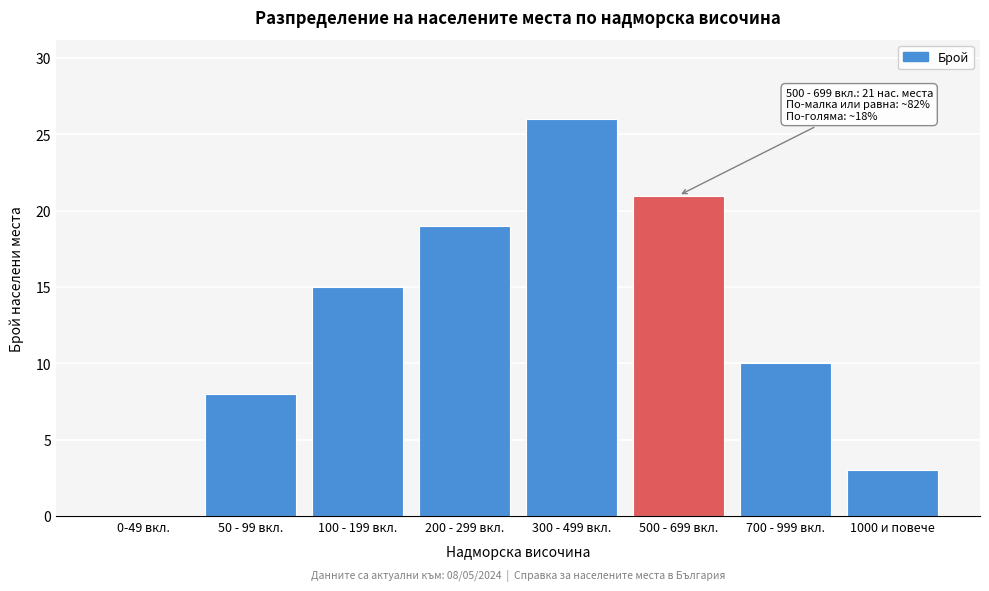

Reading left to right, transcribe all the data shown in this chart.

0-49 вкл.=0	50 - 99 вкл.=8	100 - 199 вкл.=15	200 - 299 вкл.=19	300 - 499 вкл.=26	500 - 699 вкл.=21	700 - 999 вкл.=10	1000 и повече=3